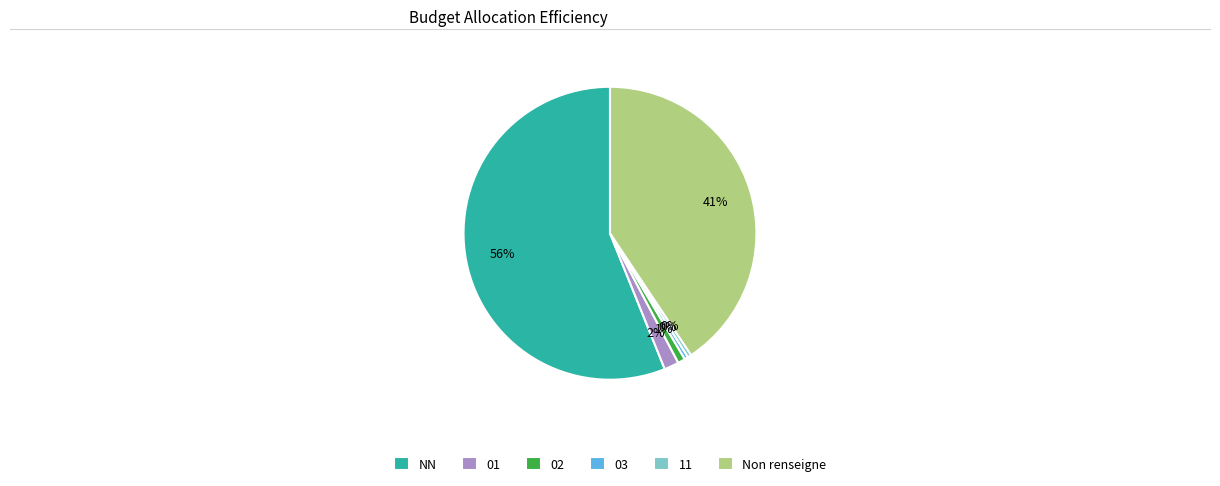

To the nearest percent, what is the combined percentage of 11 and 02?

1%